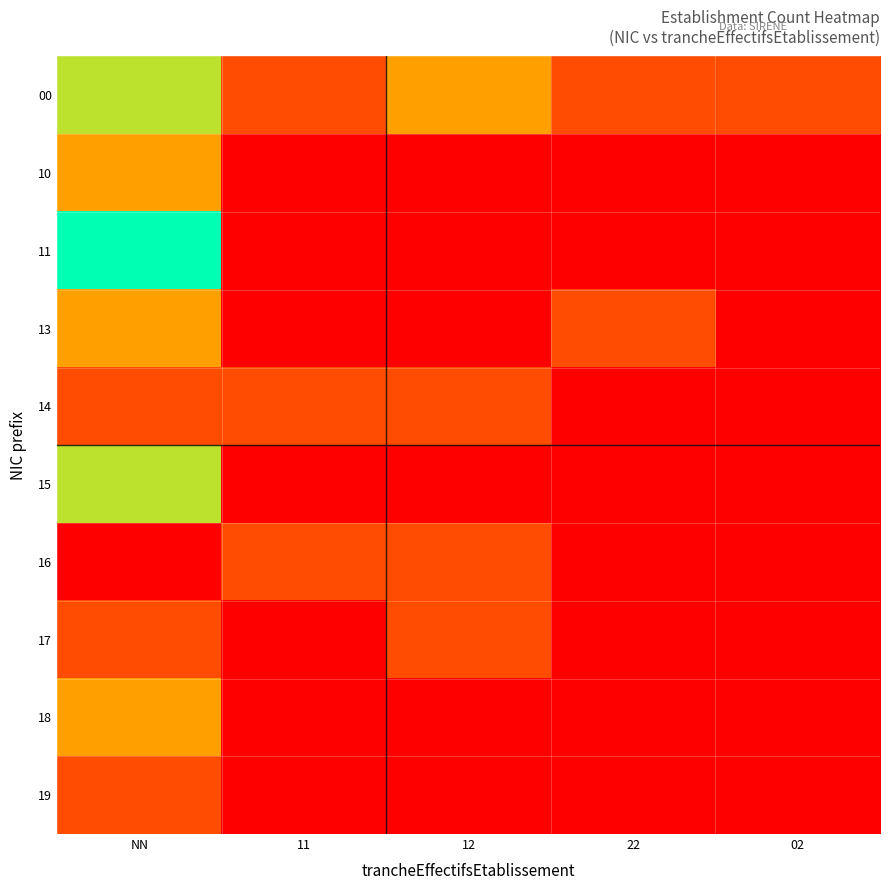

How many categories are shown in the chart?

5